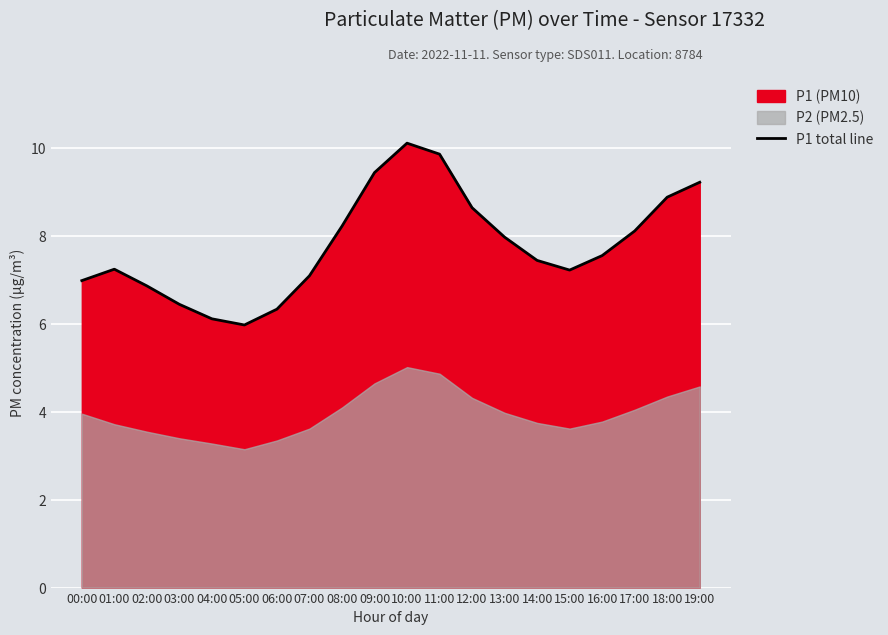

List the labels in order of value, largest first.

10:00, 11:00, 09:00, 19:00, 18:00, 12:00, 08:00, 17:00, 13:00, 16:00, 14:00, 01:00, 15:00, 07:00, 00:00, 02:00, 03:00, 06:00, 04:00, 05:00